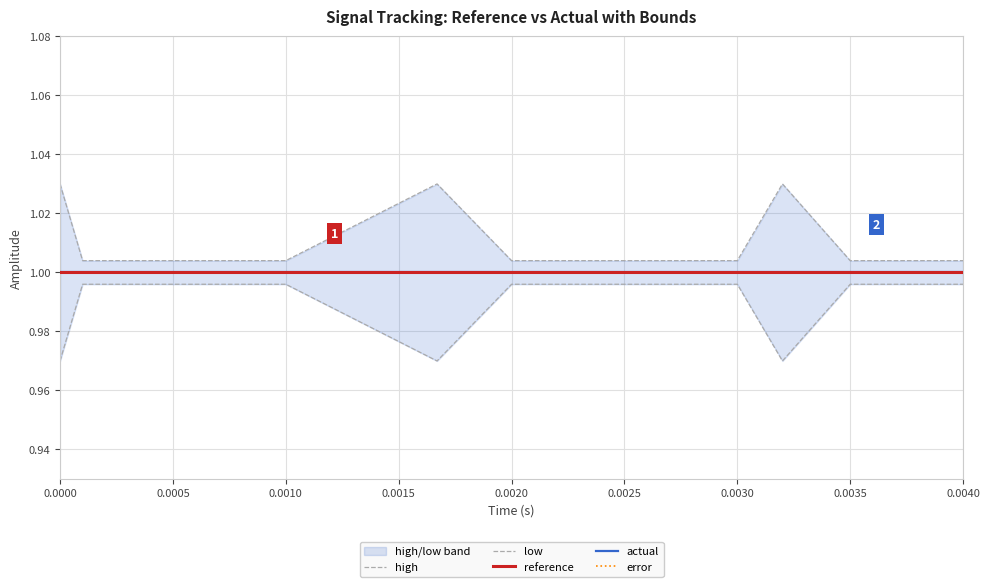

True or false: high has more than 1 interior local peaks.

True